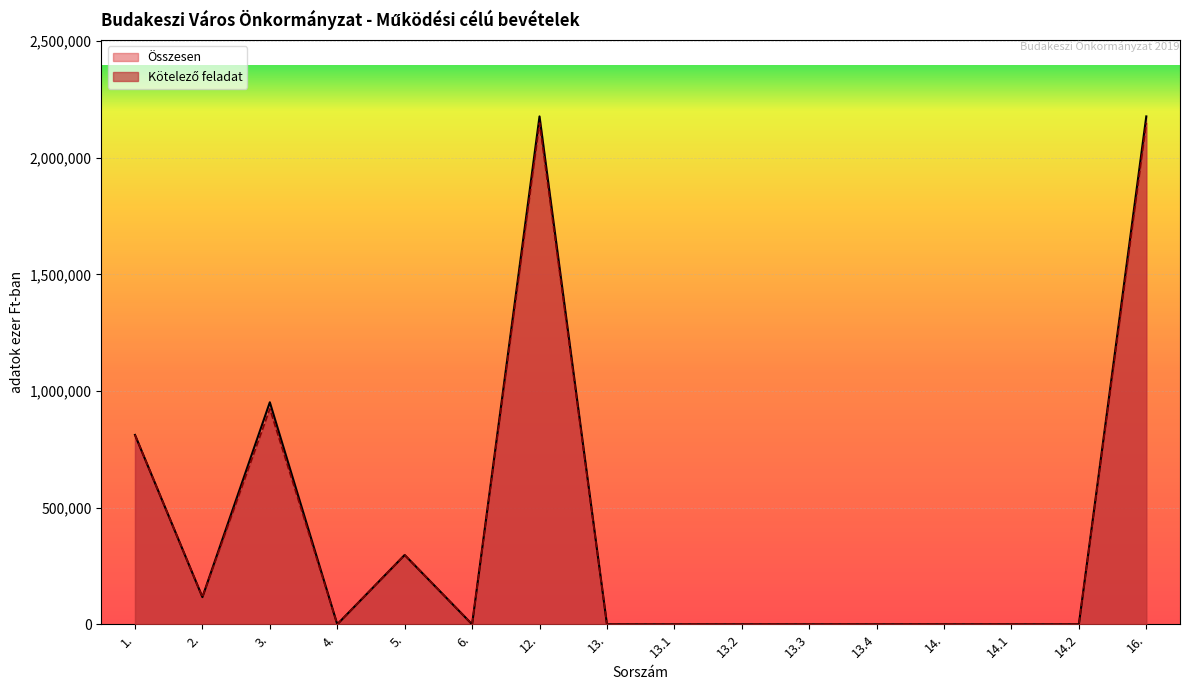

True or false: Kötelező feladat and Összesen intersect in this chart.

False